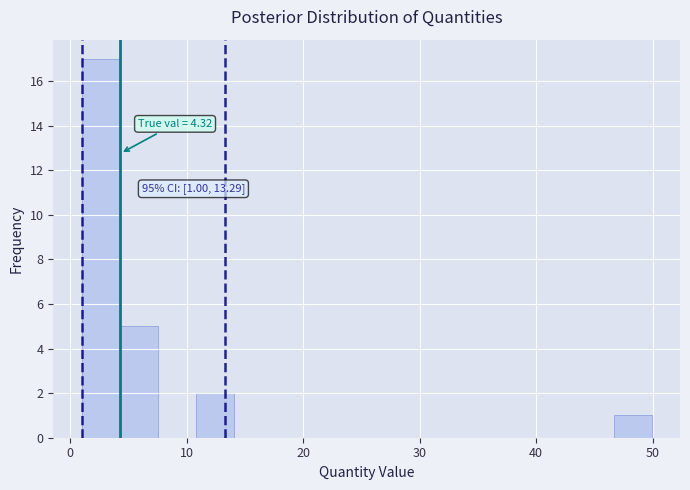

Around what value on the x-axis is the tallest bar? Give the approximate position of its centre, as read against the axis.

3